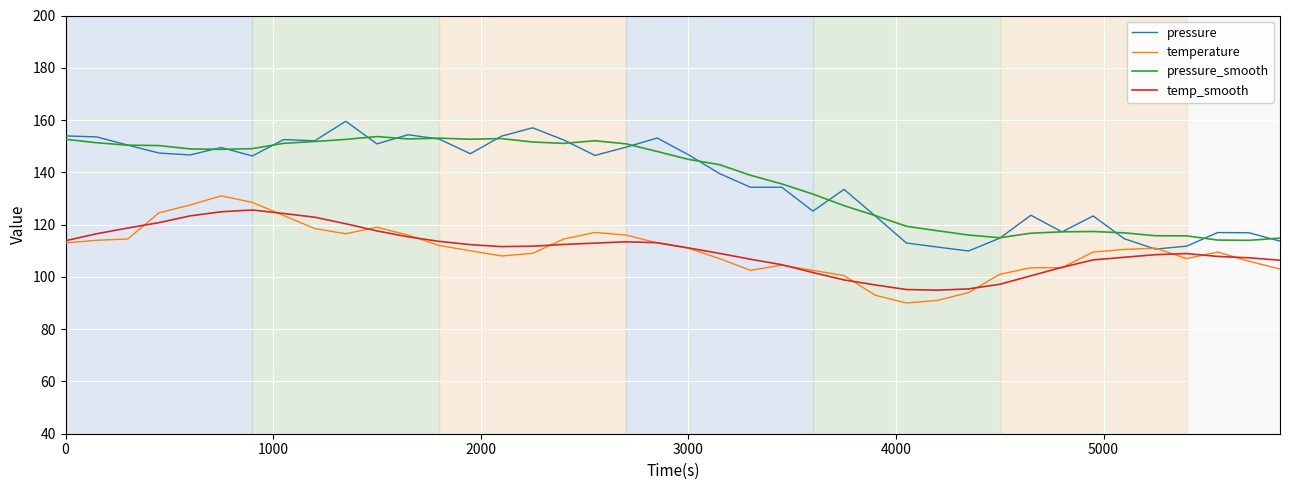

Which series has the widest spread of values?

pressure